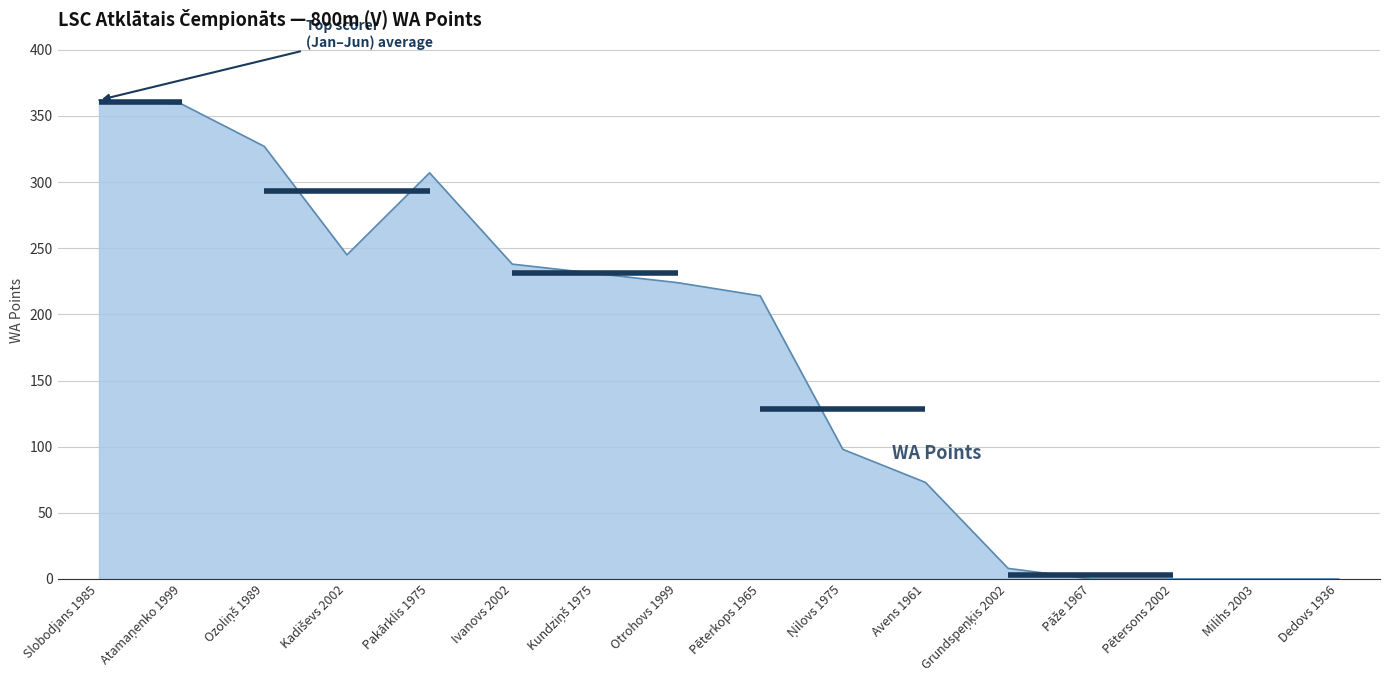

Read the value at Pakārklis 1975, to the nearest 10.

310